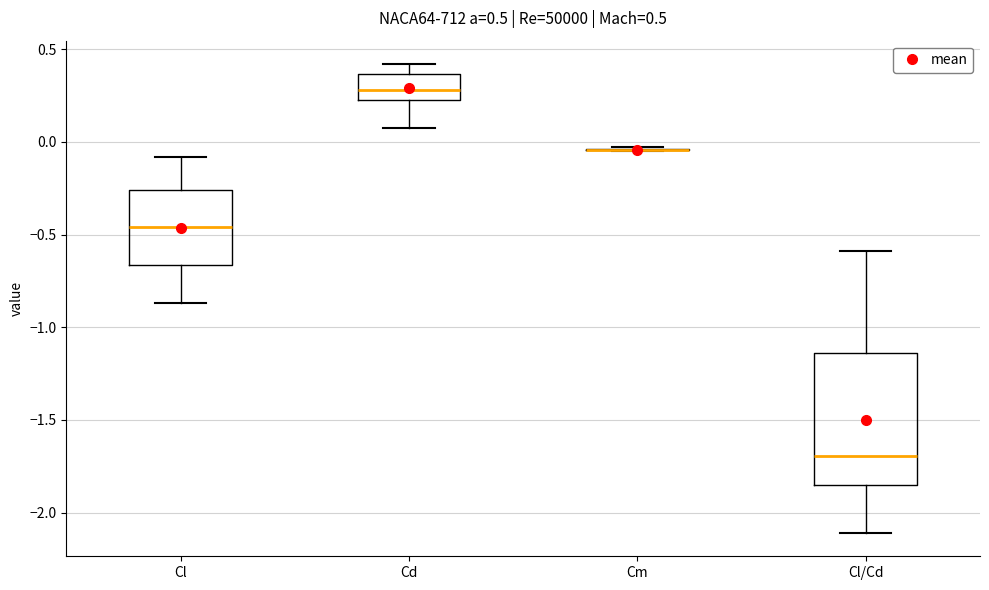

Comparing the boxes themselves (not the whiskers), which one is the tallest?

Cl/Cd